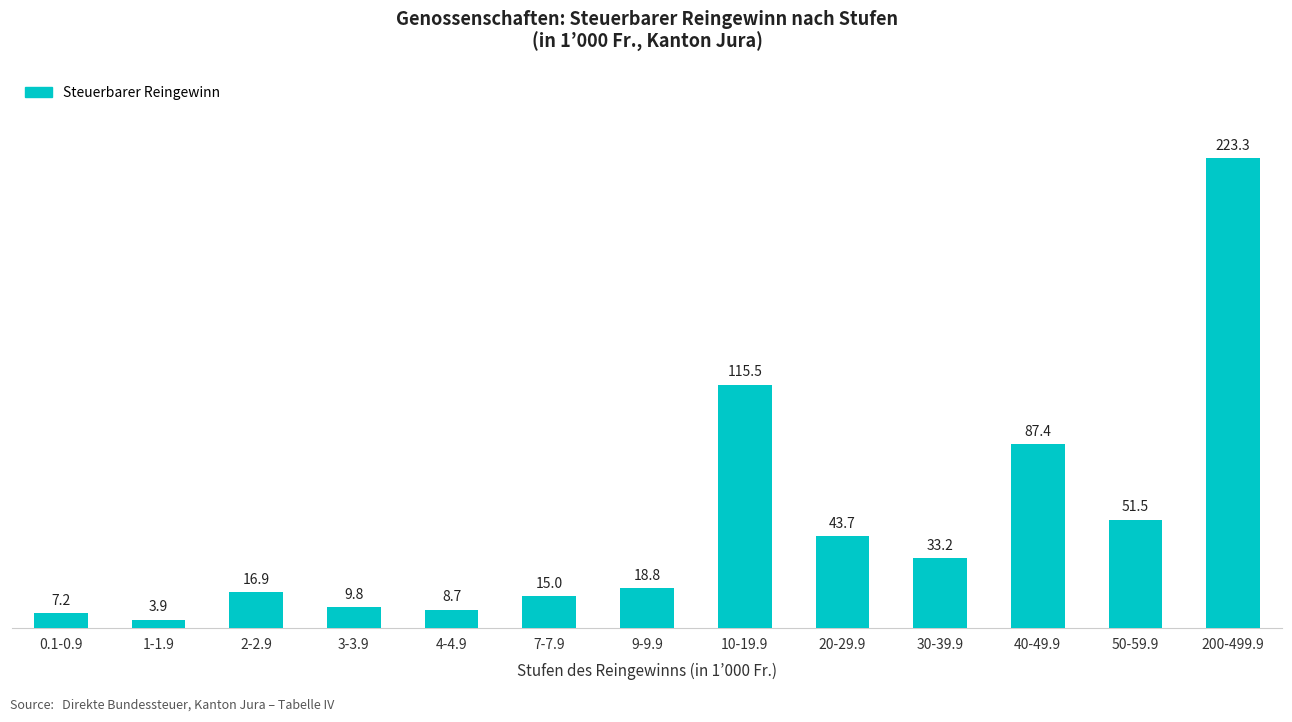

Reading left to right, what are all the values shown in this chart?

7.2	3.9	16.9	9.8	8.7	15.0	18.8	115.5	43.7	33.2	87.4	51.5	223.3